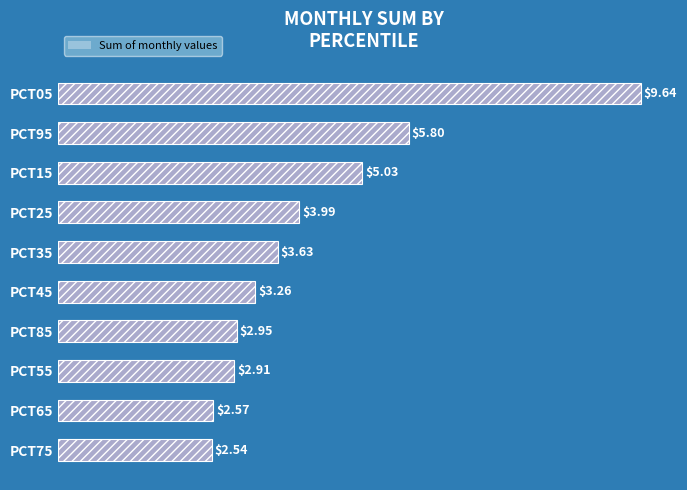

What is the sum of all values?

42.3